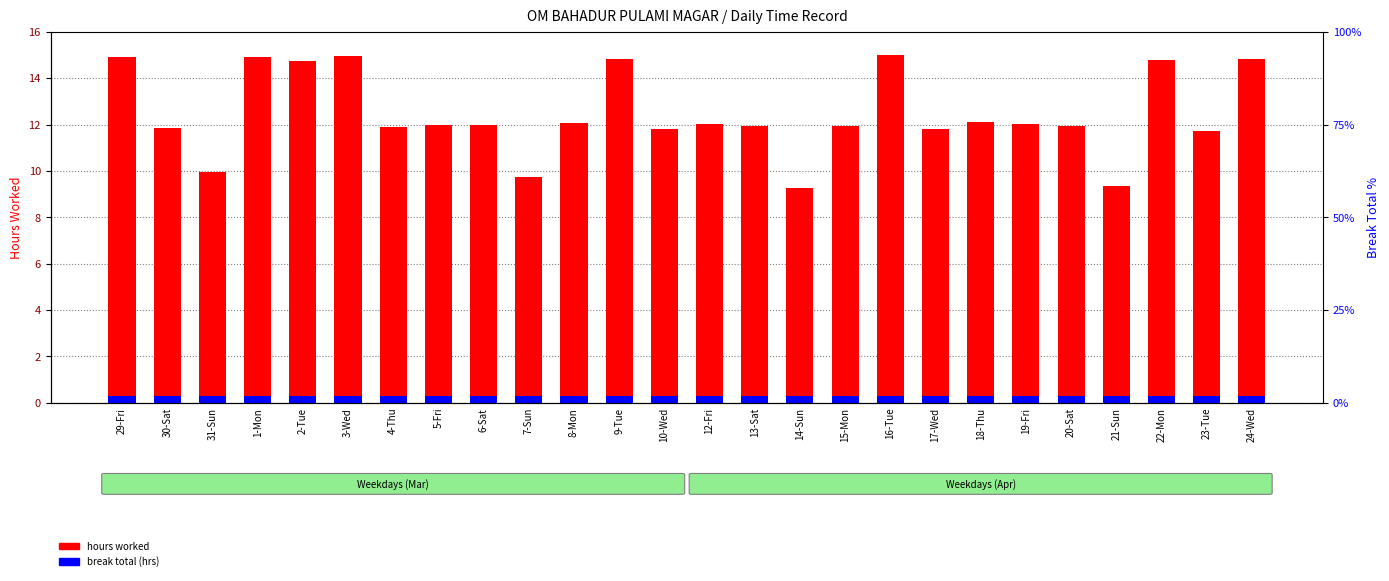

List the series in order of their peak value, lowest first.

break total (hrs), hours worked